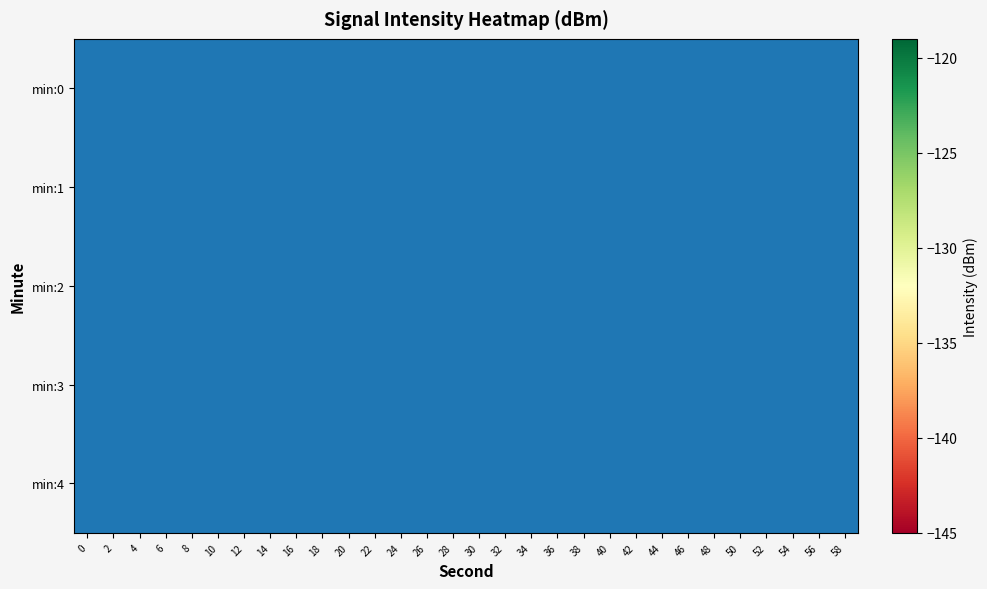

What is the sum of all min:3 values?

-3880.1